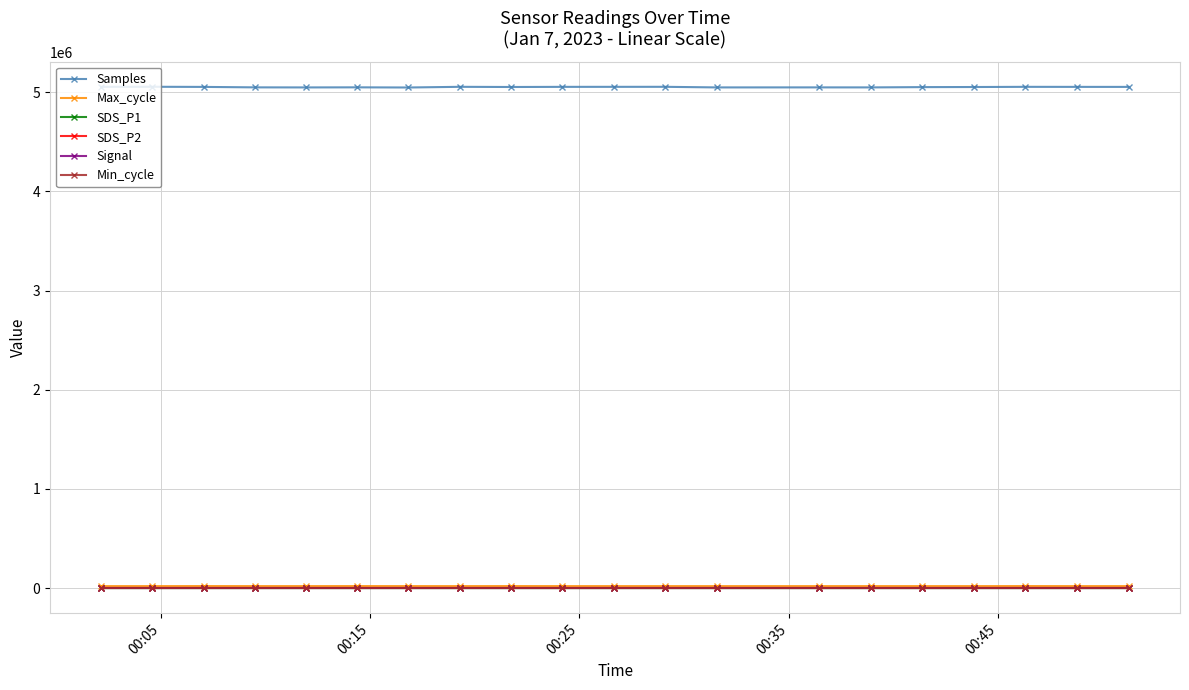

True or false: Max_cycle has more than 2 interior local peaks.

True